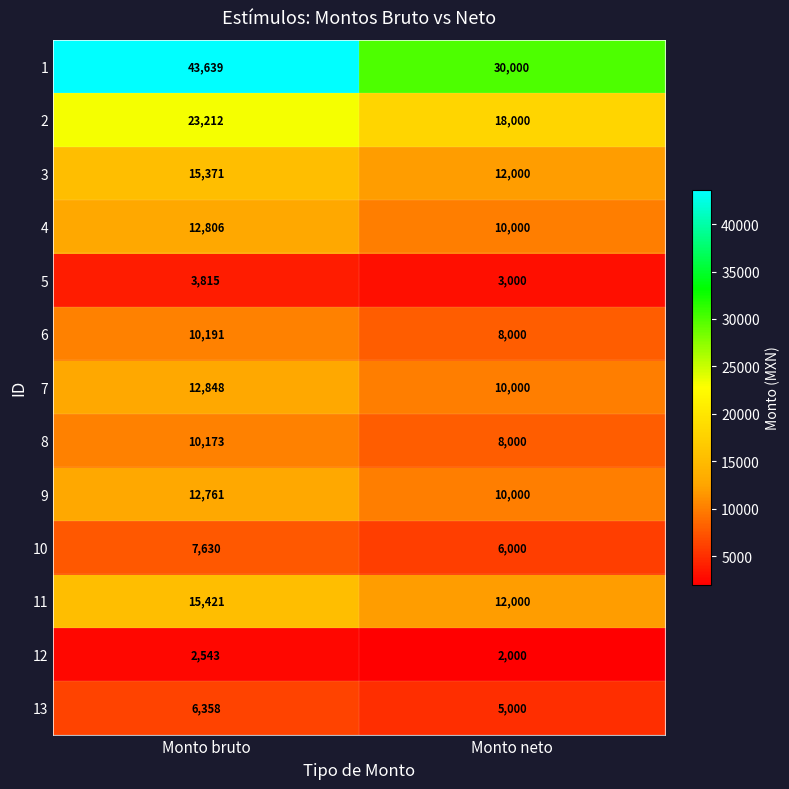

Rank the series at Monto bruto from lowest to highest value.

12, 5, 13, 10, 8, 6, 9, 4, 7, 3, 11, 2, 1